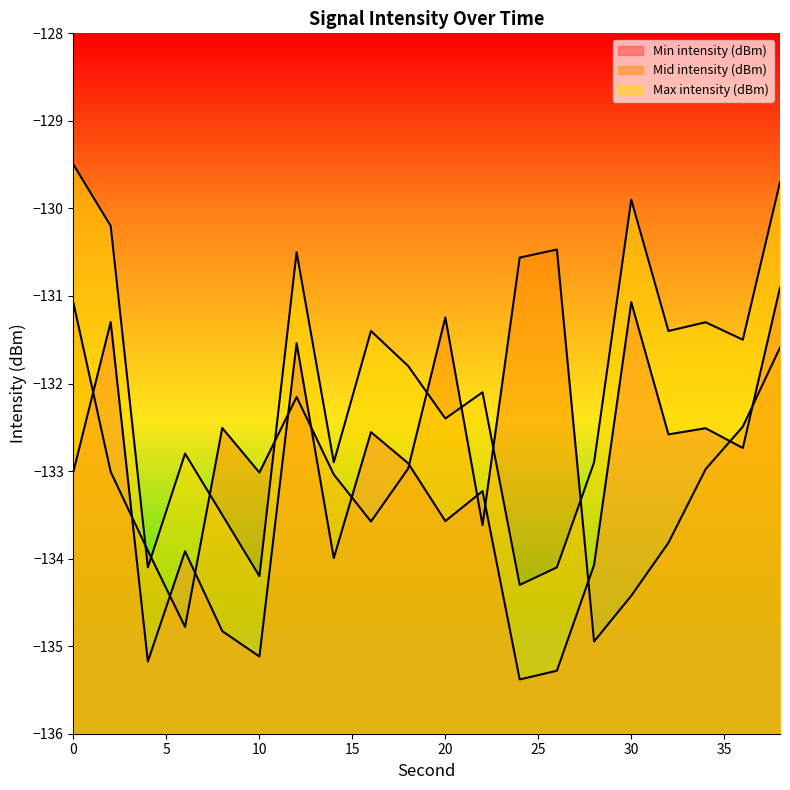

Which series has the widest spread of values?

Max intensity (dBm)